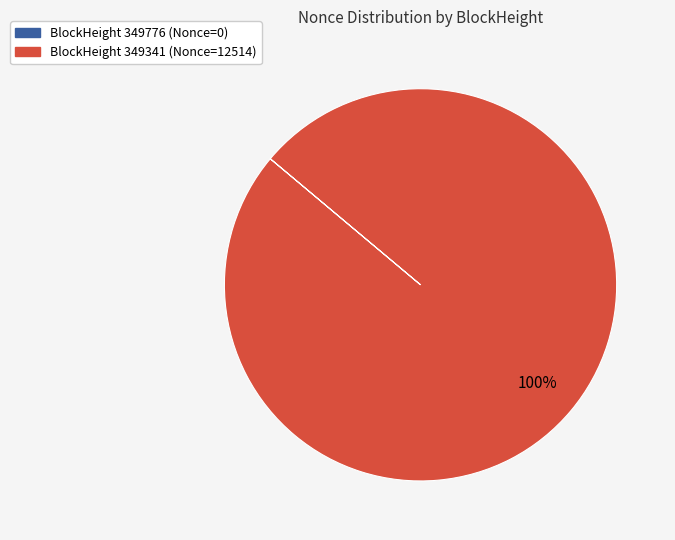

To the nearest percent, what is the difference between the largest and smallest slice percentages?

100%